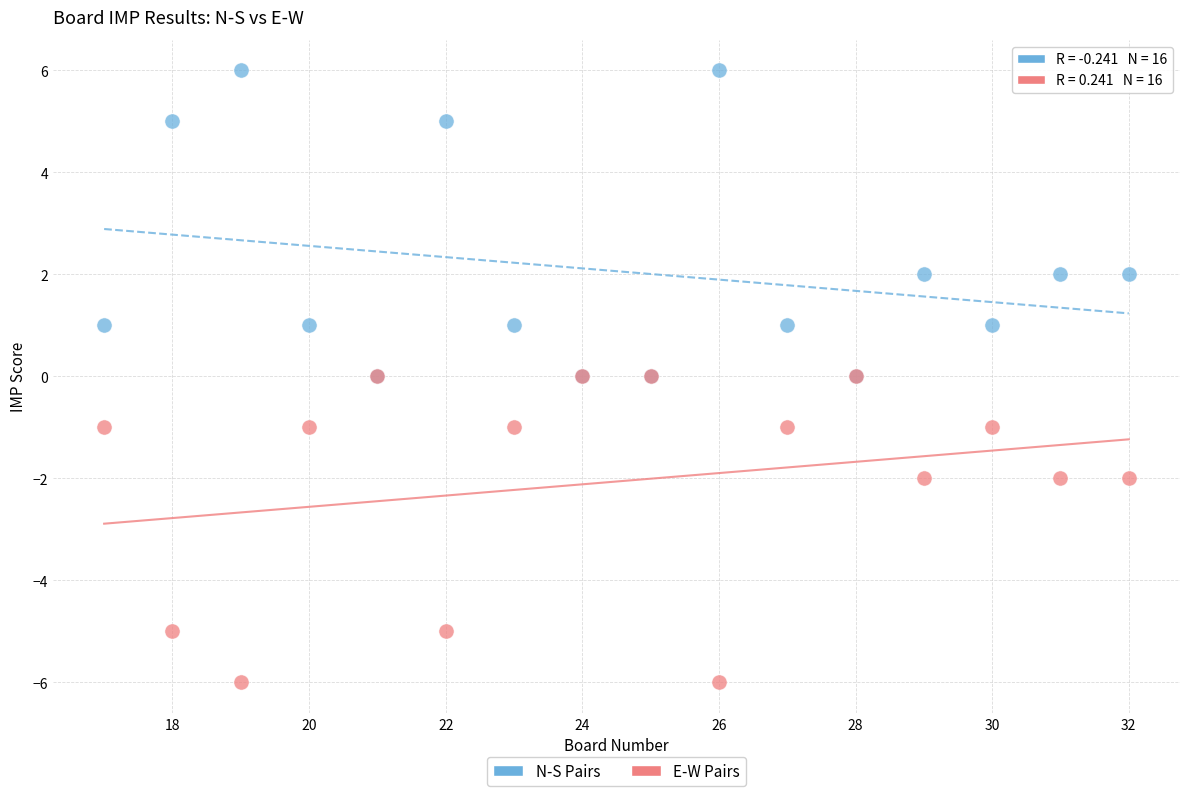

What are all the series names shown in the legend?

N-S Pairs, E-W Pairs